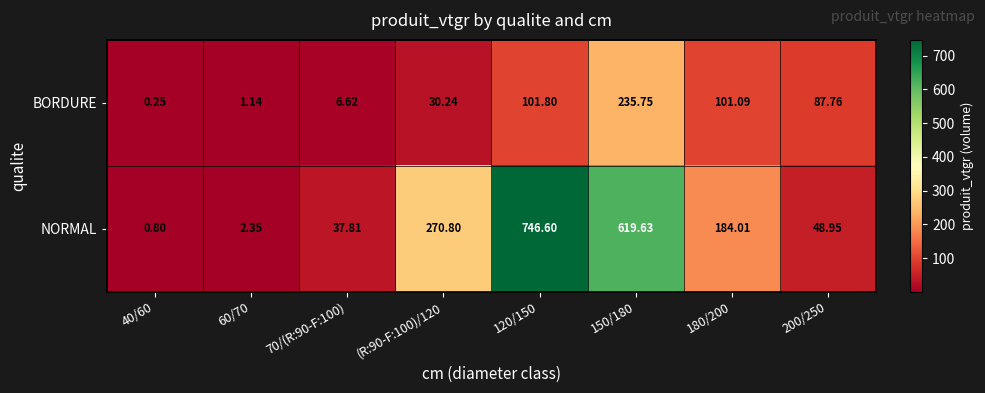

Which series has the largest total across all categories?

NORMAL